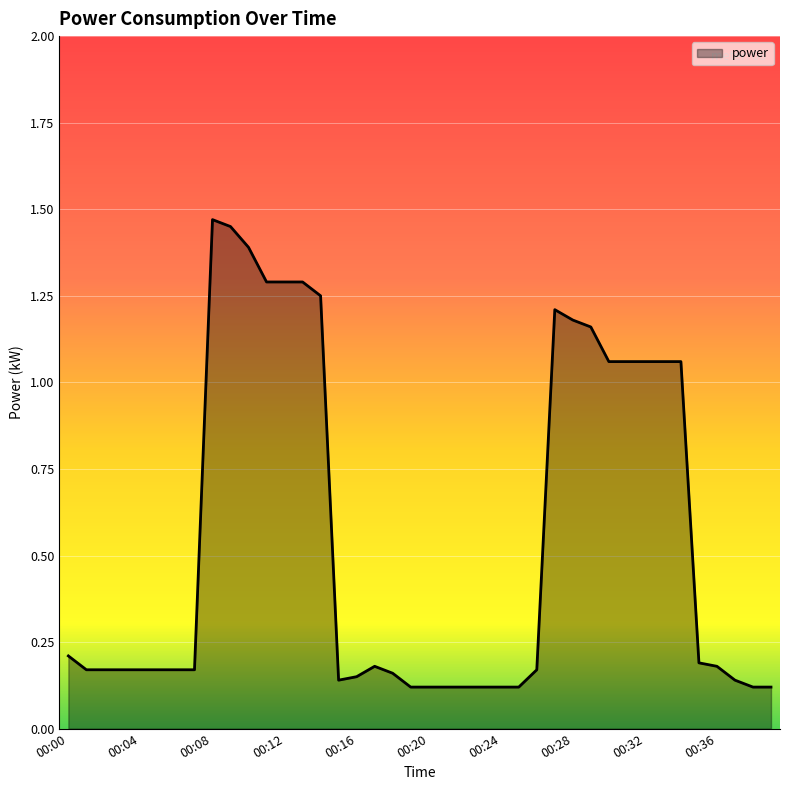

Where is the first local maximum?

00:08